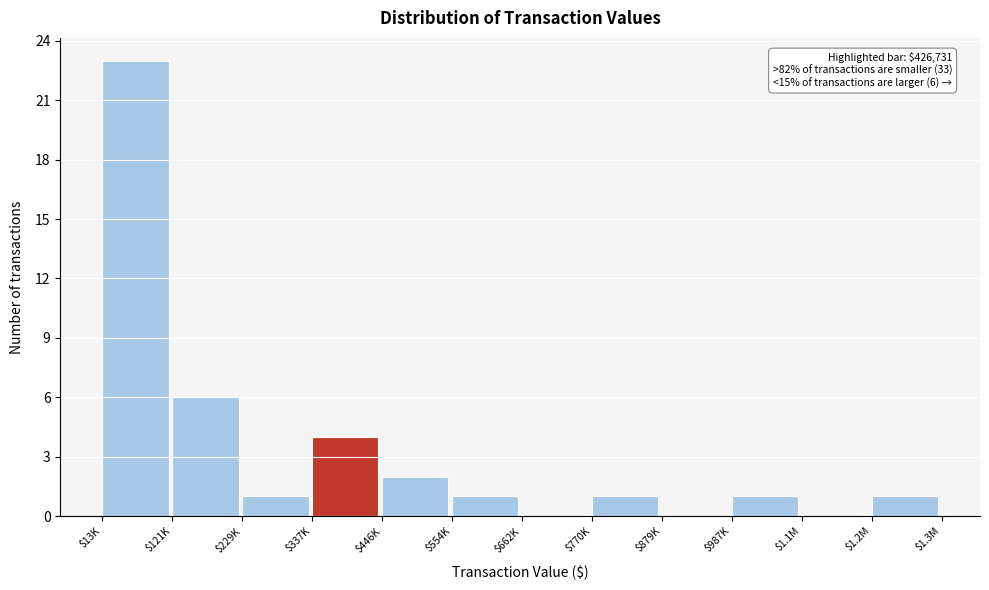

What is the maximum value shown in the chart?

23